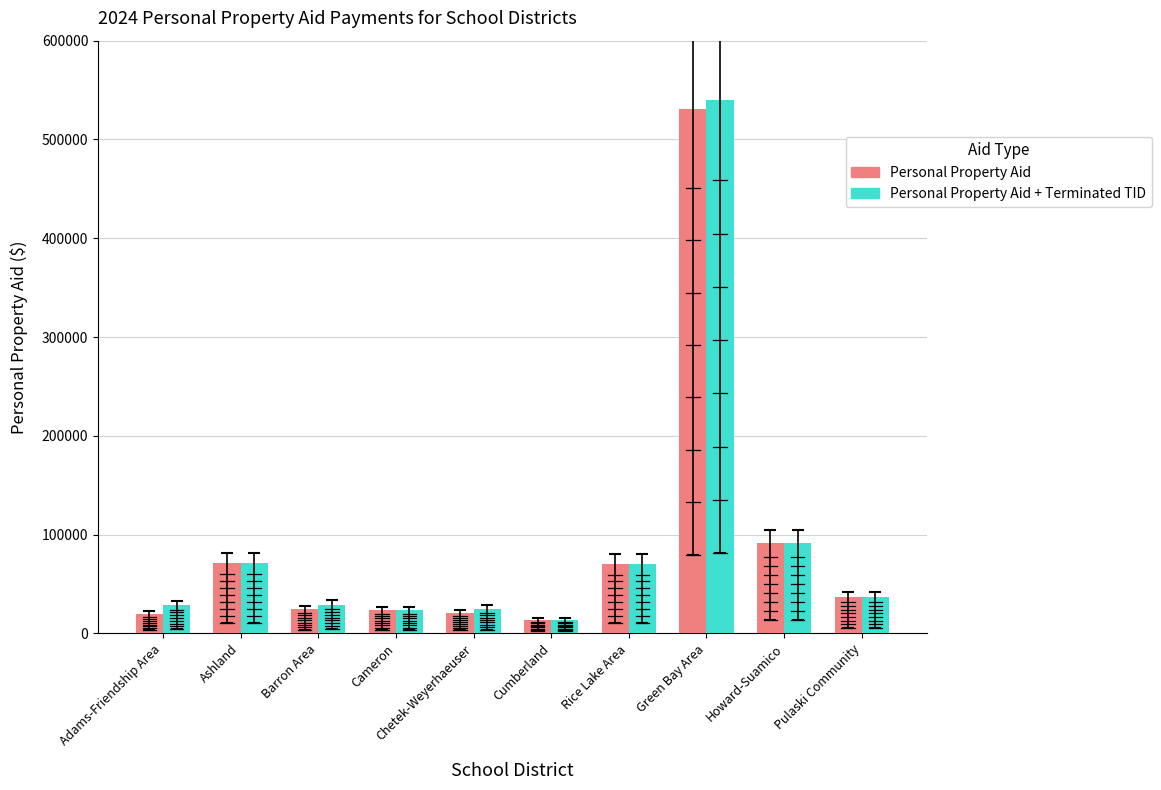

How many bars are there in each group?

2